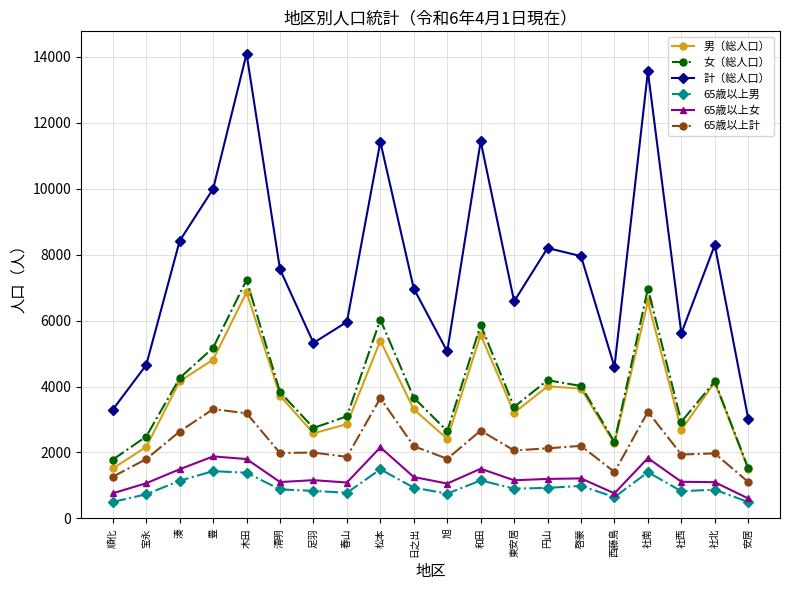

Which series has the largest range (max minus min)?

計（総人口）